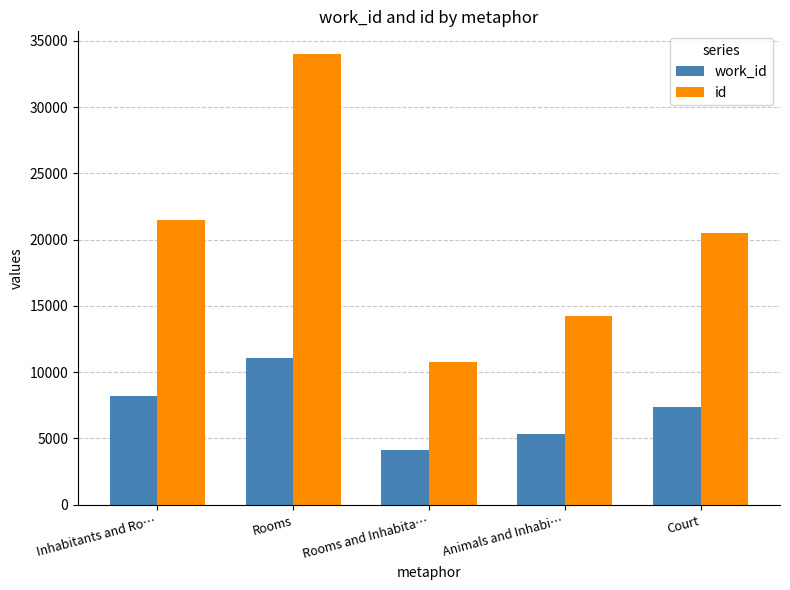

What are all the series names shown in the legend?

work_id, id